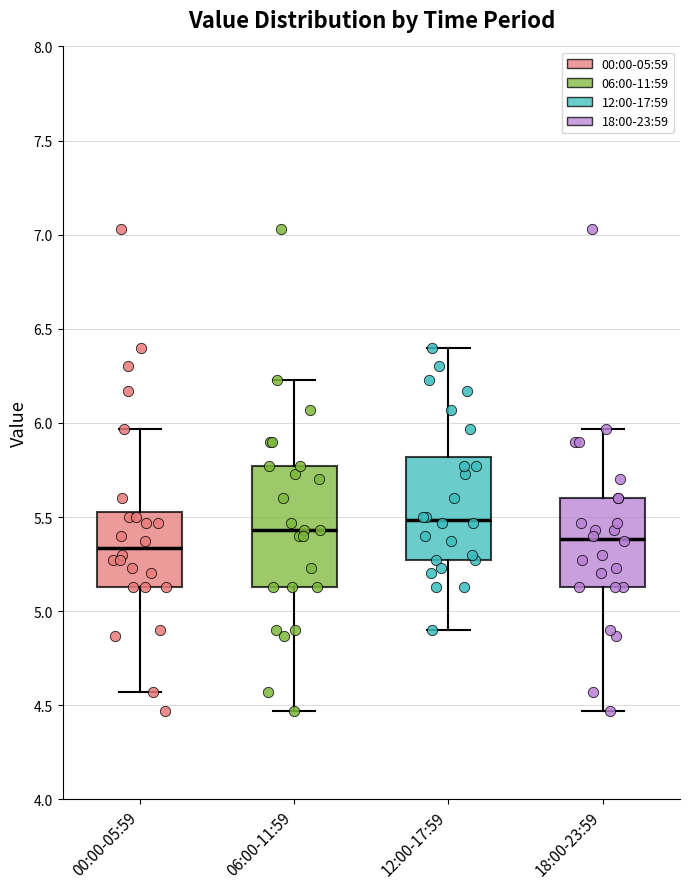

Reading left to right, transcribe this box plot: for each box, give where its median line is, the range the box spans, and where its two whiskers end, as read against the y-axis. The values are not printed on the chart, so give them approximately, as read against the axis.

00:00-05:59: median 5.35, box 5.15 to 5.55, whiskers 4.55 to 5.95
06:00-11:59: median 5.45, box 5.15 to 5.75, whiskers 4.45 to 6.25
12:00-17:59: median 5.50, box 5.25 to 5.80, whiskers 4.90 to 6.40
18:00-23:59: median 5.40, box 5.15 to 5.60, whiskers 4.45 to 5.95